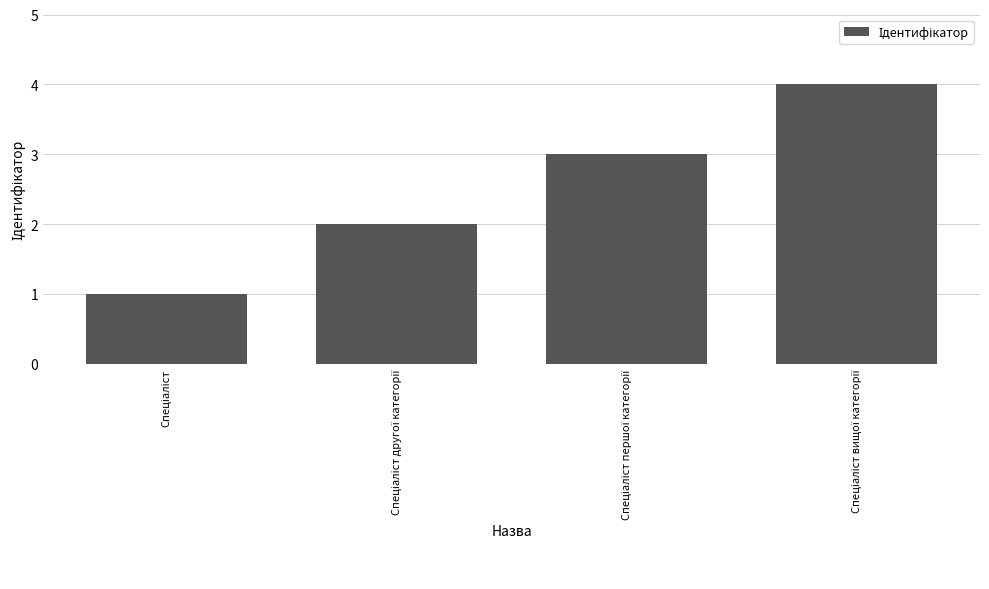

What is the smallest value displayed?

1